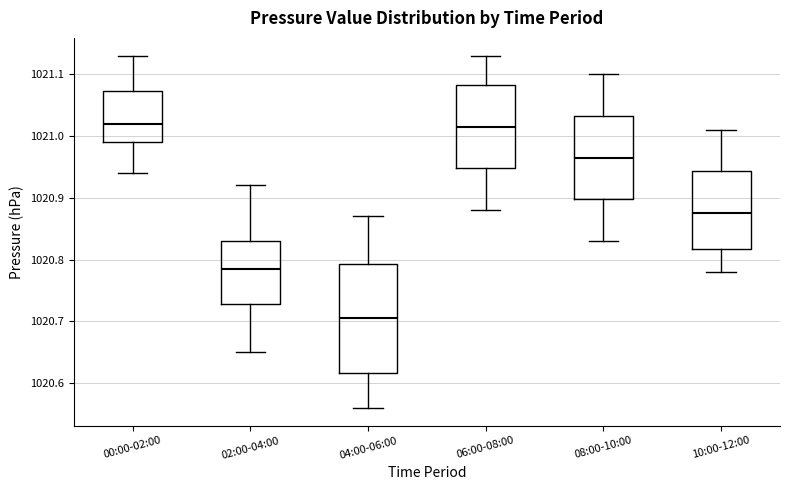

Reading left to right, read every box against the y-axis: the position of its median line, the range the box covers, and the ends of its whiskers. The values are not printed on the chart, so give them approximately, as read against the axis.

00:00-02:00: median 1021.02, box 1020.99 to 1021.07, whiskers 1020.94 to 1021.13
02:00-04:00: median 1020.79, box 1020.73 to 1020.83, whiskers 1020.65 to 1020.92
04:00-06:00: median 1020.71, box 1020.62 to 1020.79, whiskers 1020.56 to 1020.87
06:00-08:00: median 1021.02, box 1020.95 to 1021.08, whiskers 1020.88 to 1021.13
08:00-10:00: median 1020.97, box 1020.90 to 1021.03, whiskers 1020.83 to 1021.10
10:00-12:00: median 1020.88, box 1020.82 to 1020.94, whiskers 1020.78 to 1021.01